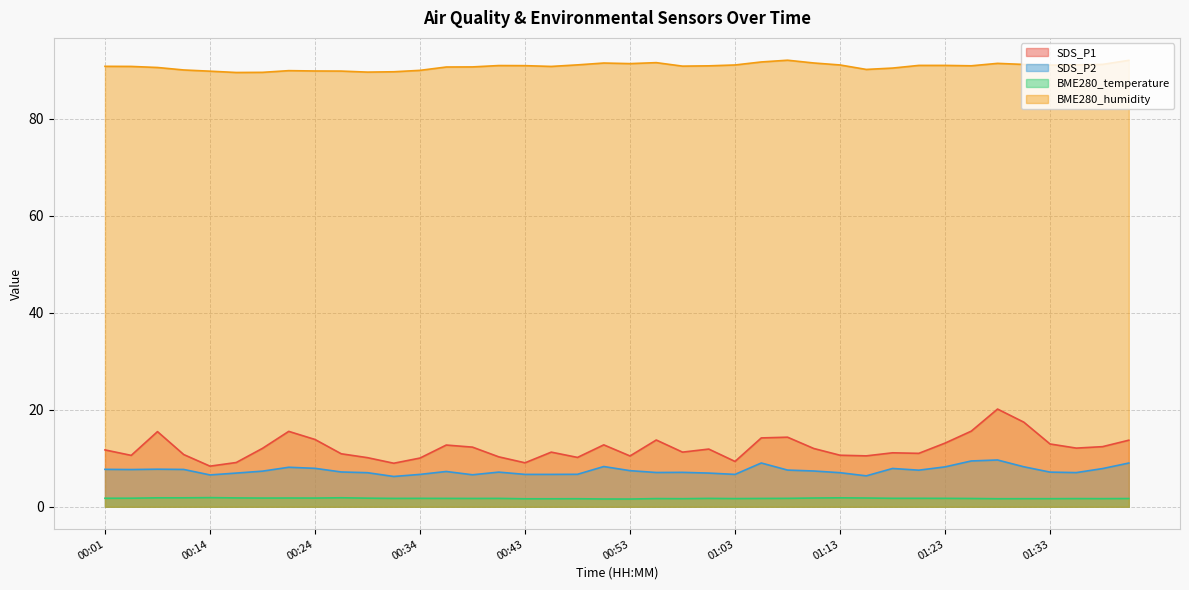

What is the highest value of the BME280_temperature series?

1.9